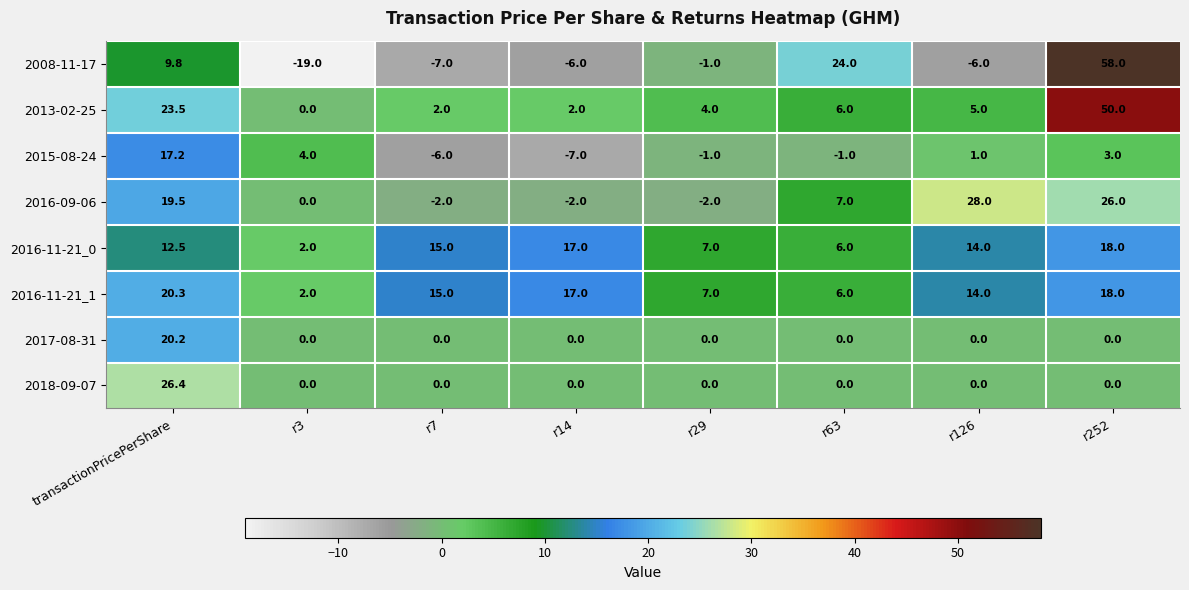

What is the difference between the maximum and minimum values in the 2016-11-21_0 series?

16.0